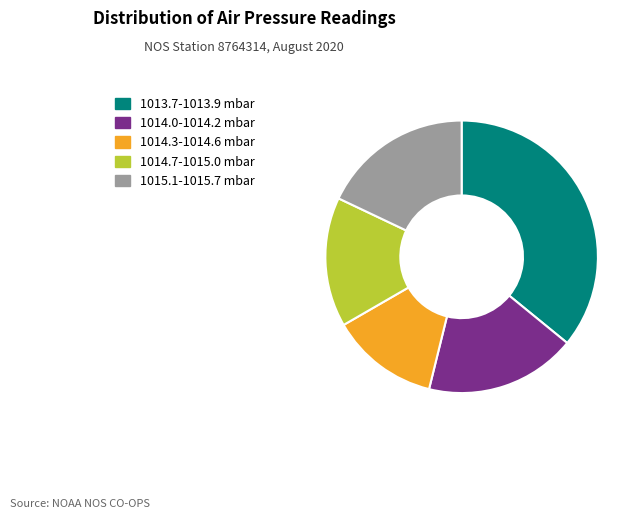

Is there any slice that represents more than half of the pie?

No